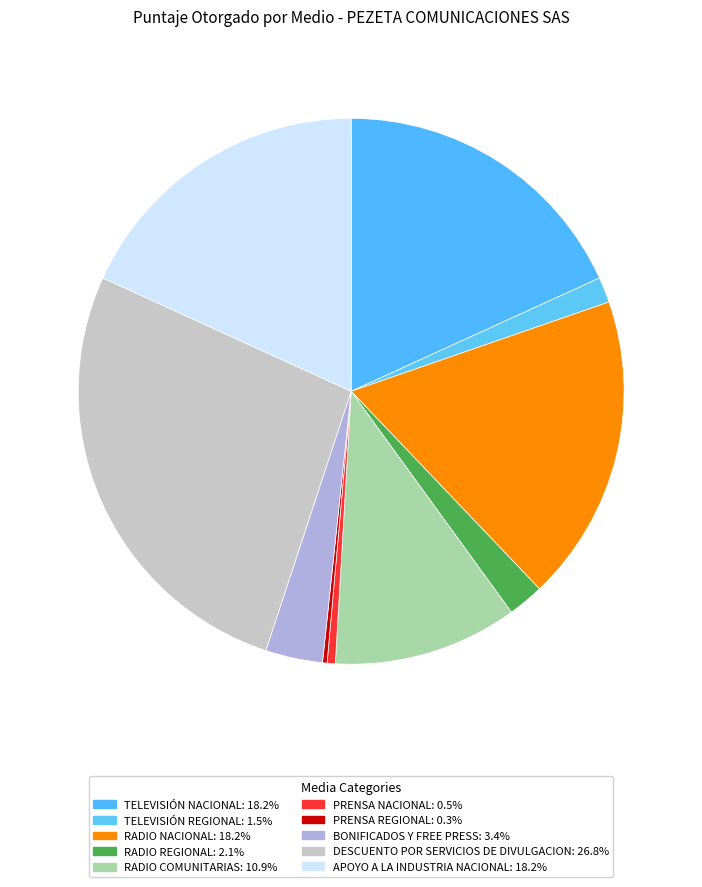

What is the ratio of the value at TELEVISIÓN NACIONAL to the value at PRENSA NACIONAL?

37.8